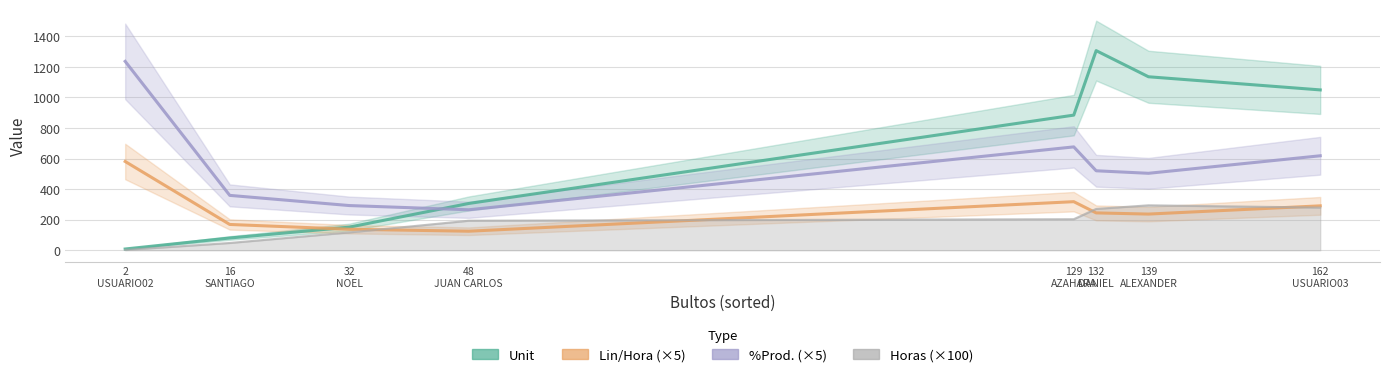

Does the chart have visible grid lines?

Yes